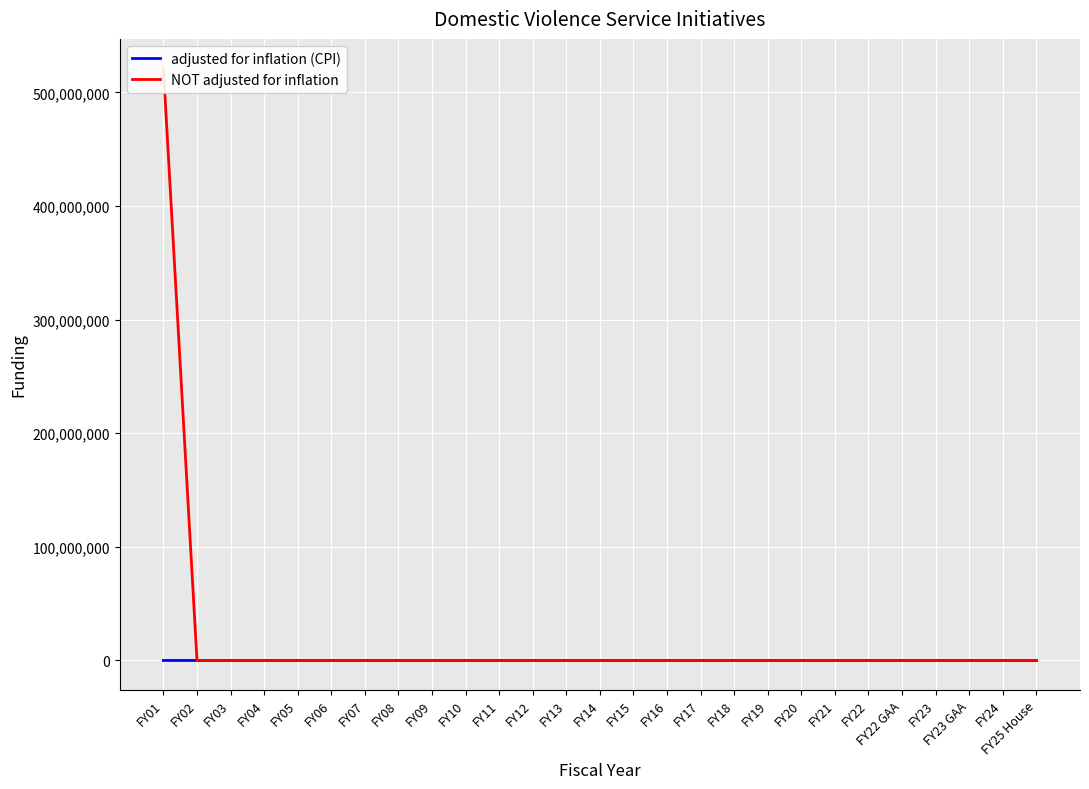

What is the label of the 25th point from the left?

FY23 GAA